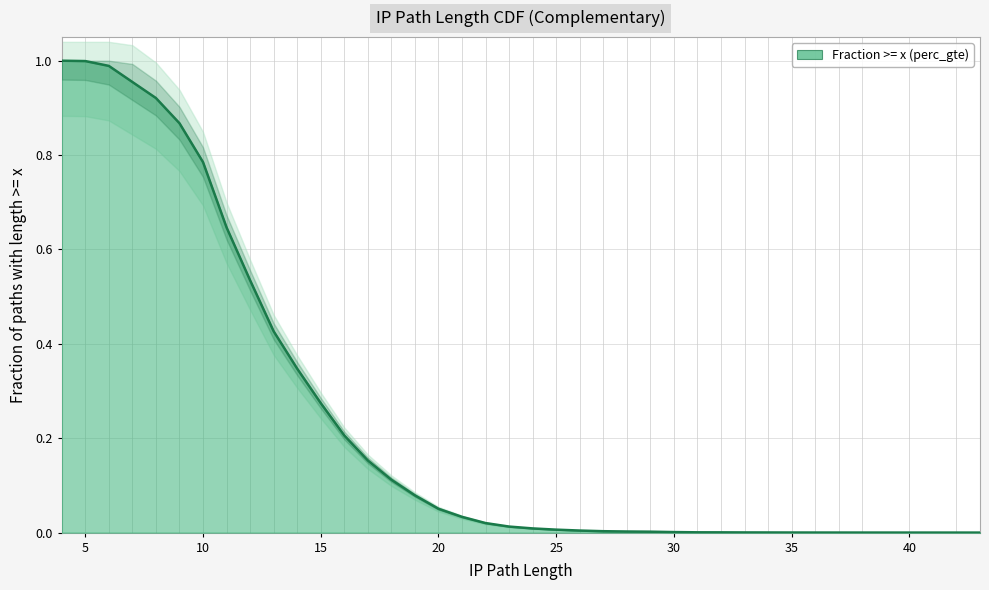

True or false: the data shows 0.0 at 40.

True